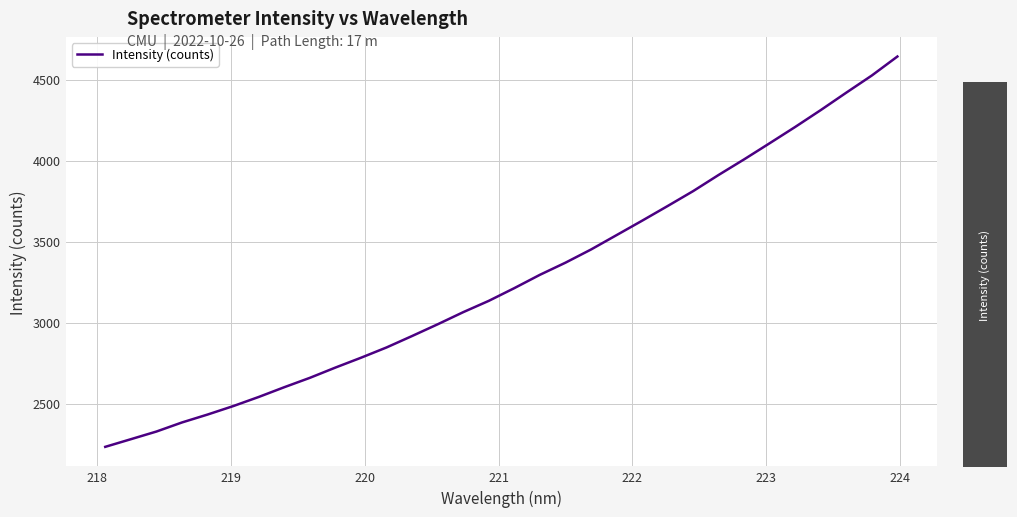

What is the average value?

3269.1